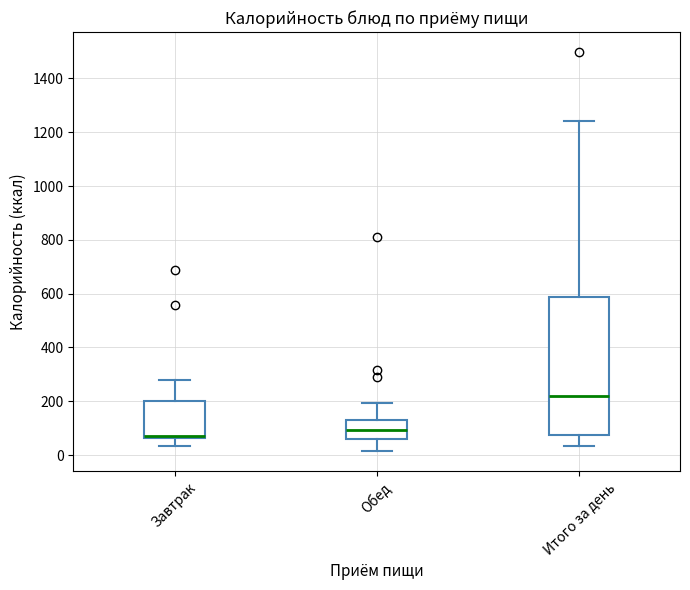

Which box's median line is the highest?

Итого за день